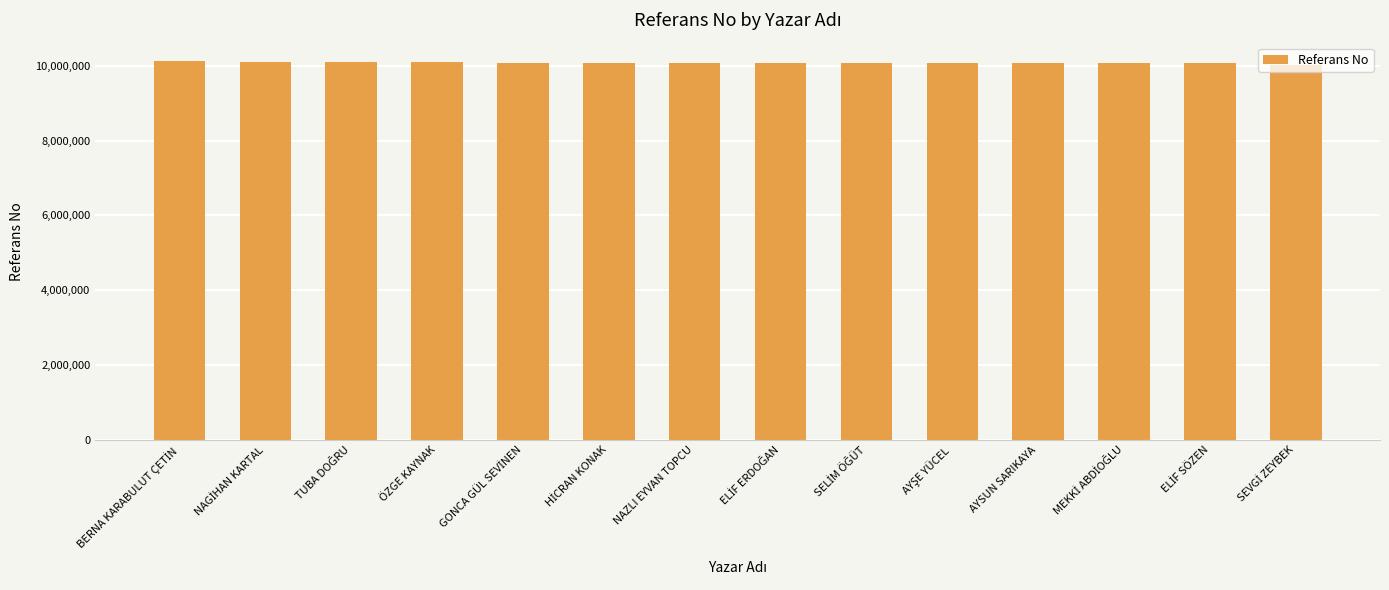

What is the label of the 11th bar from the right?

ÖZGE KAYNAK